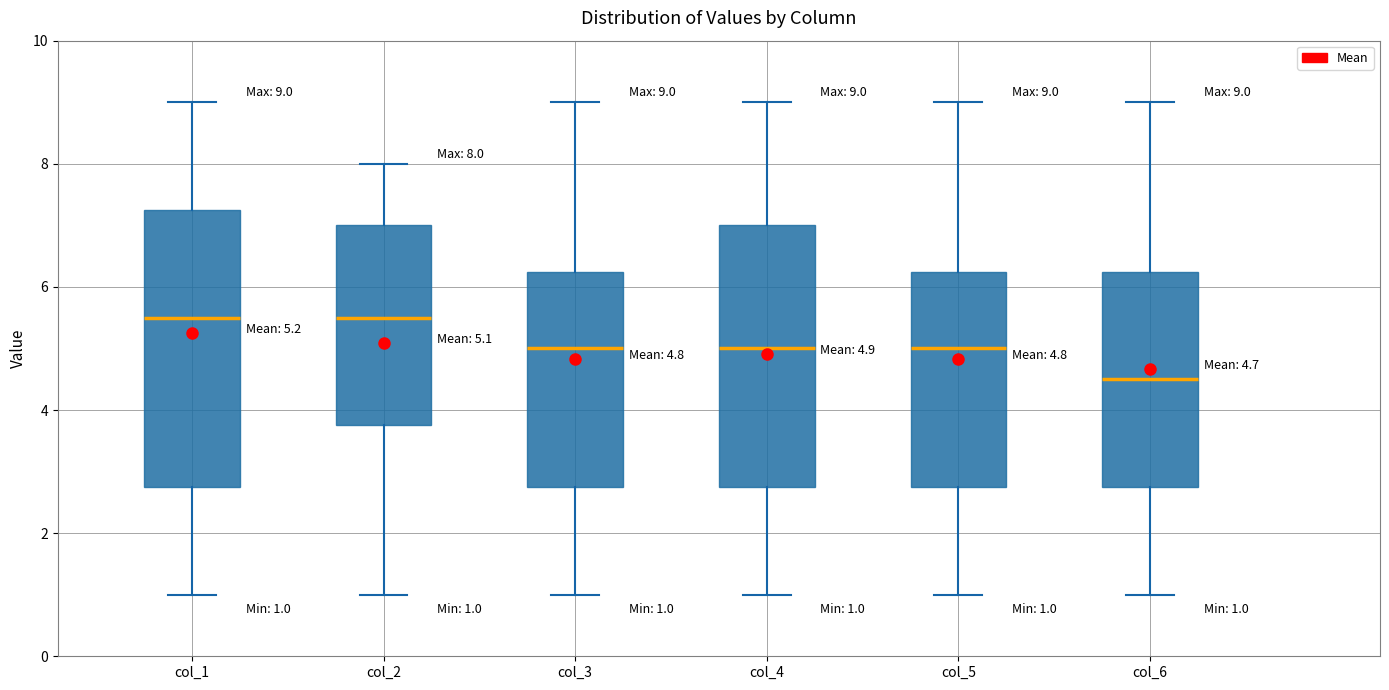

Comparing the boxes themselves (not the whiskers), which one is the tallest?

col_1